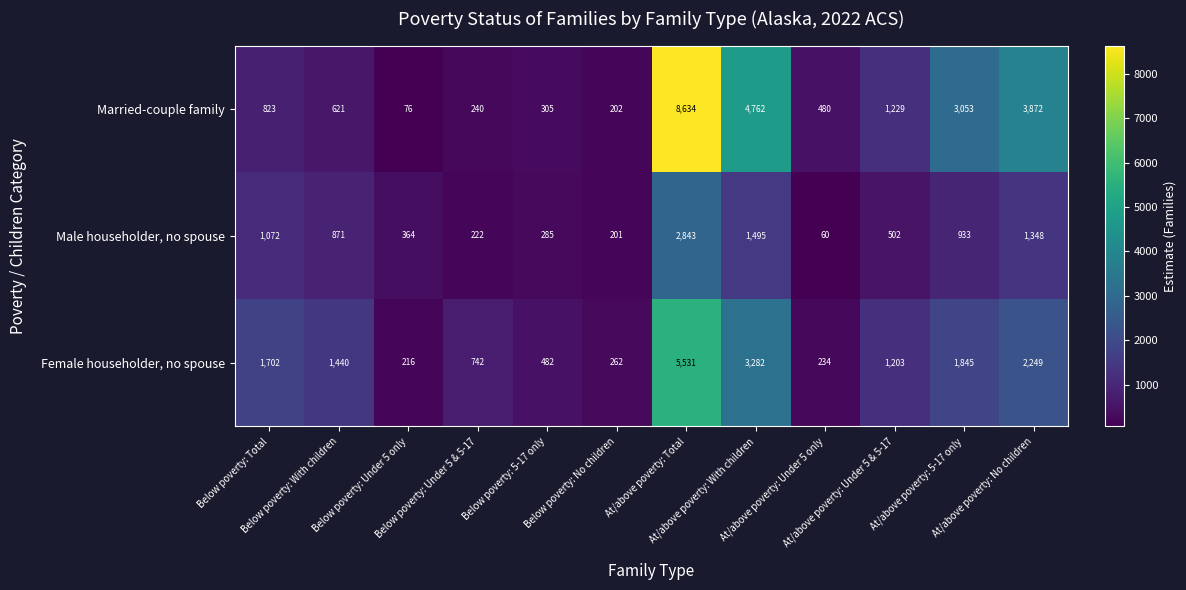

At how many categories does at least one series exceed 8346?

1